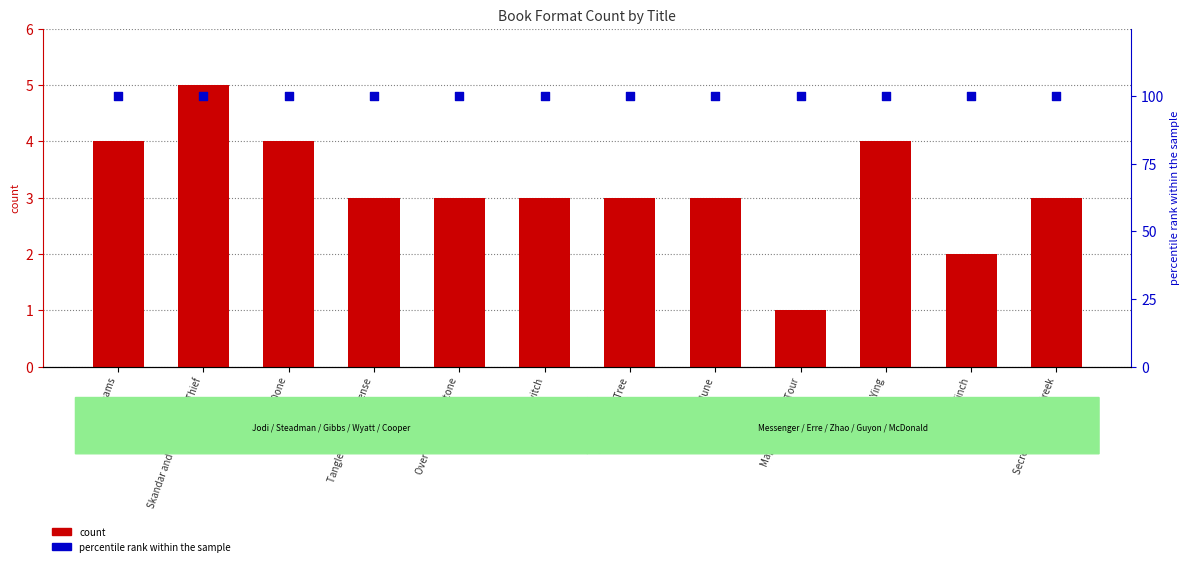

What is the total value across all series at Skandar and the Unicorn Thief?

105